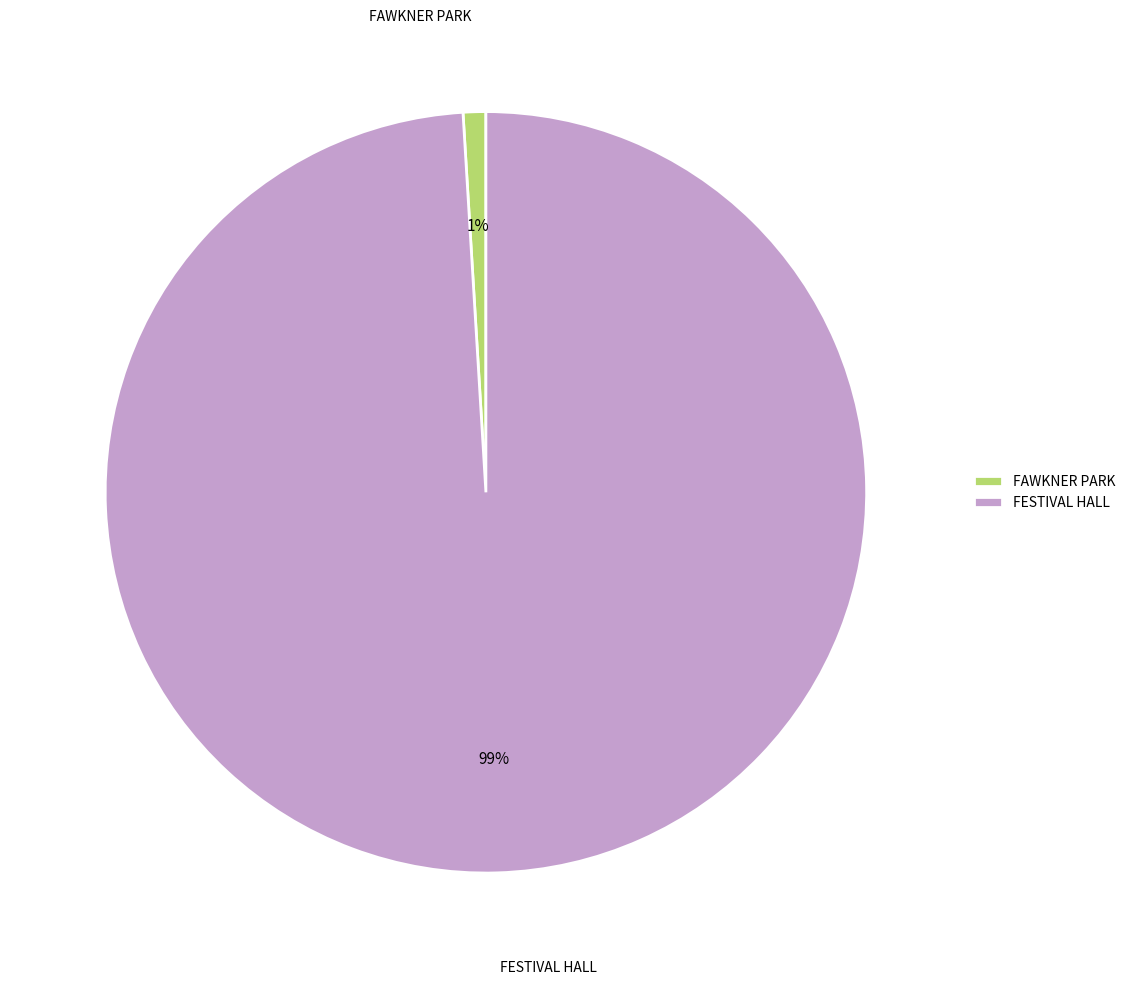

To the nearest percent, what is the average slice percentage?

50%